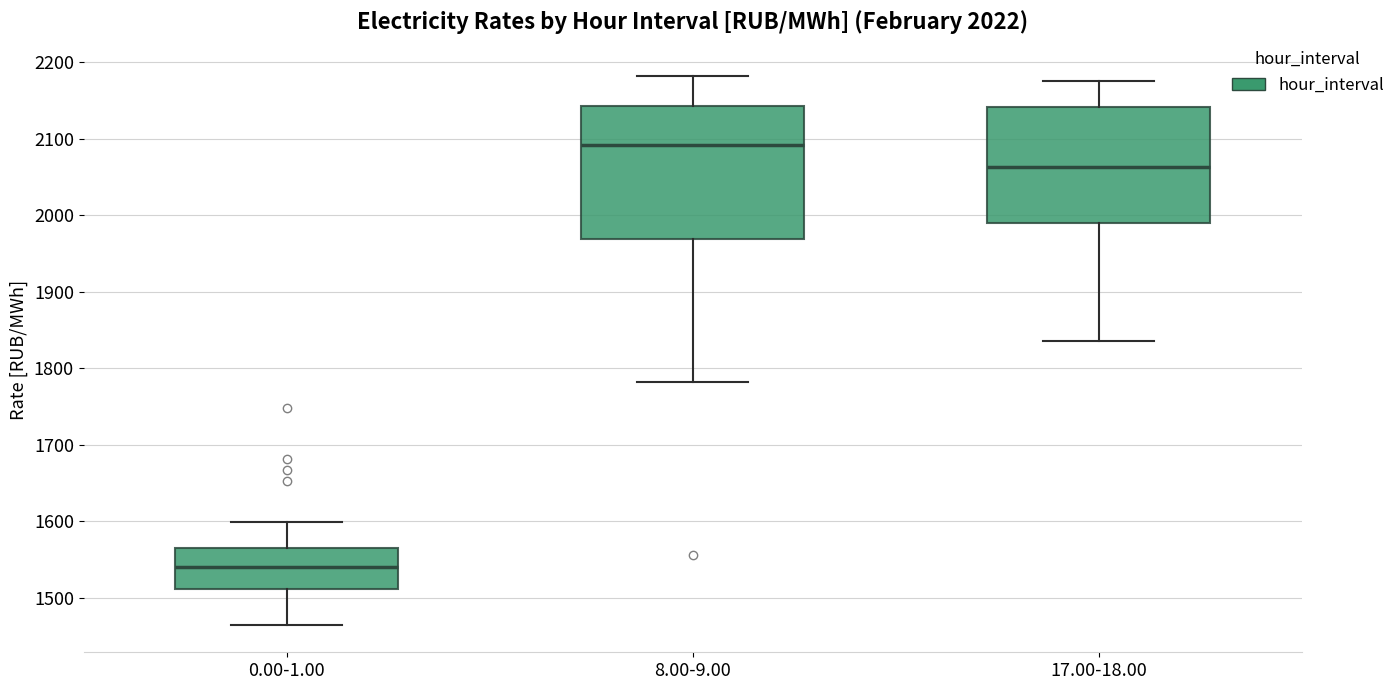

Reading left to right, transcribe this box plot: for each box, give where its median line is, the range the box spans, and where its two whiskers end, as read against the y-axis. The values are not printed on the chart, so give them approximately, as read against the axis.

0.00-1.00: median 1540, box 1510 to 1560, whiskers 1460 to 1600
8.00-9.00: median 2090, box 1970 to 2140, whiskers 1780 to 2180
17.00-18.00: median 2060, box 1990 to 2140, whiskers 1840 to 2170